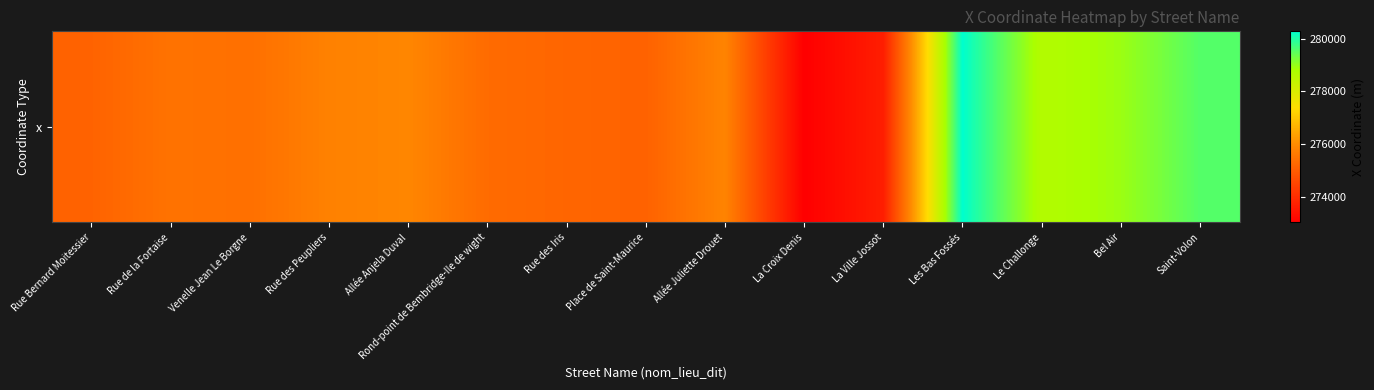

At which label is the value closest to 276658?

Allée Anjela Duval